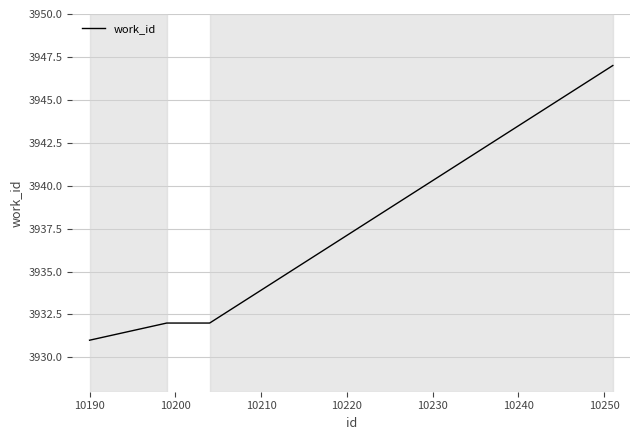

What is the sum of all values?

19674